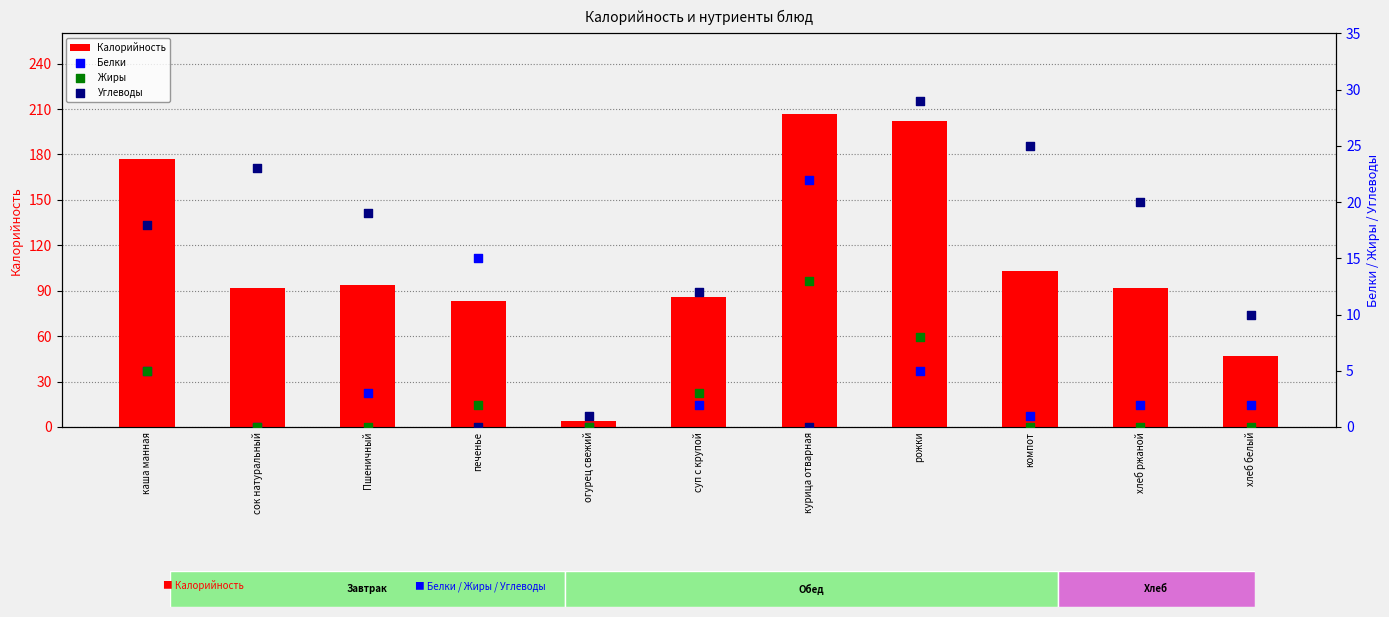

At which category is the sum across all series the highest?

рожки